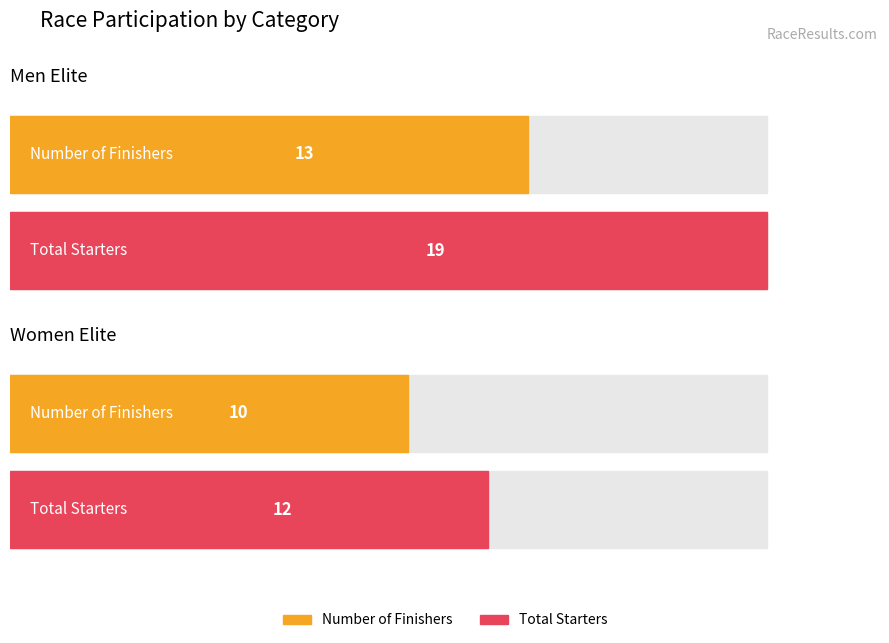

The value of Number of Finishers at Men Elite - Cross-country short circuit is 8. True or false?

False